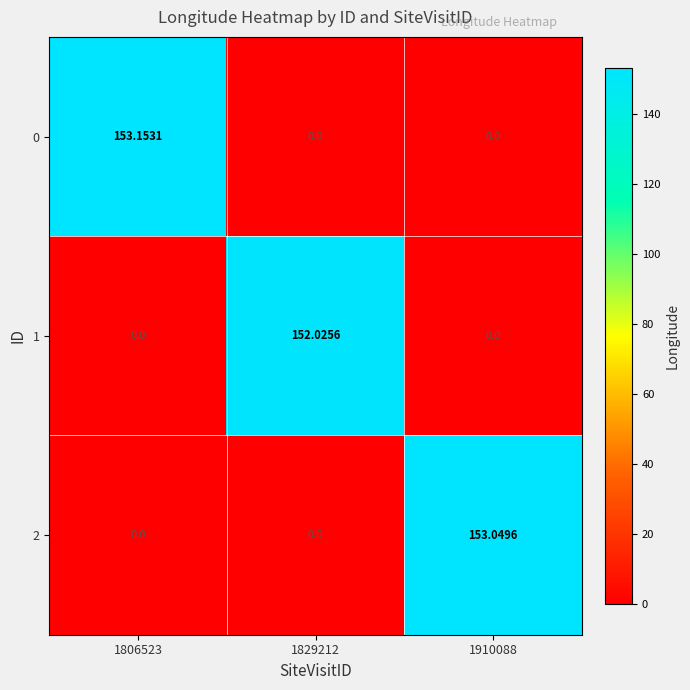

How many categories are shown in the chart?

3